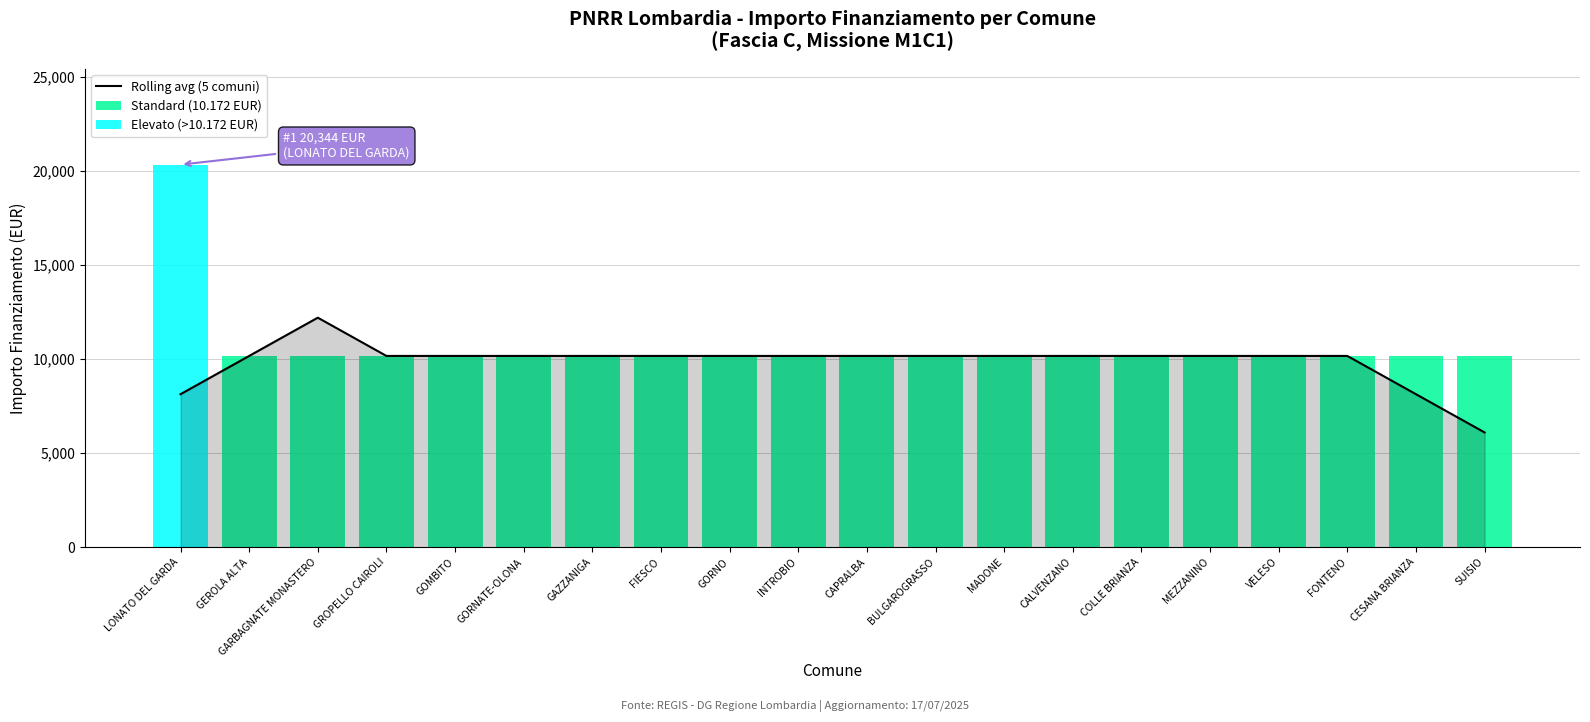

Is it true that Standard (10.172 EUR) equals 10172.0 at GEROLA ALTA?

True